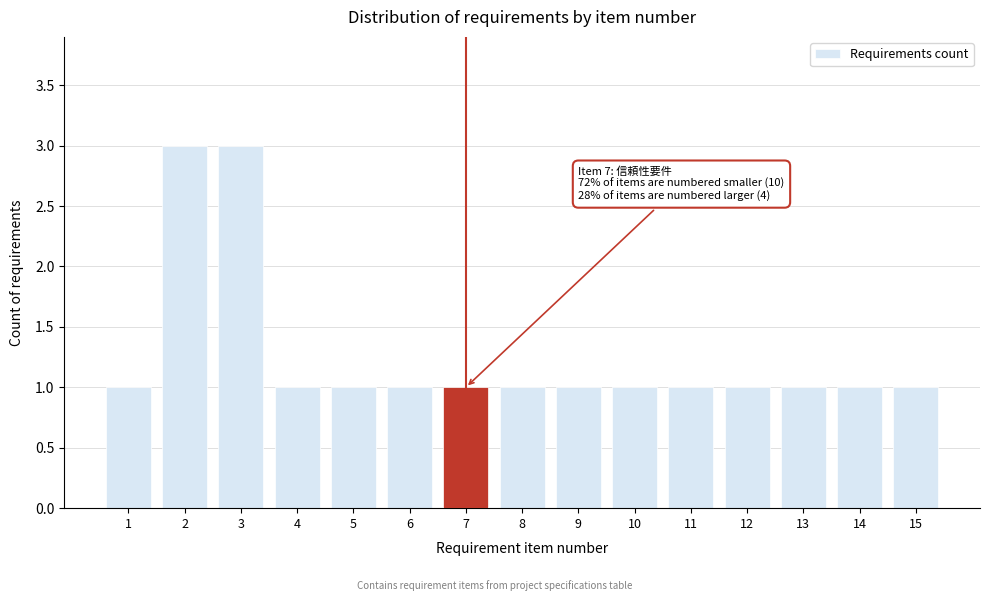

Reading left to right, transcribe all the data shown in this chart.

1	3	3	1	1	1	1	1	1	1	1	1	1	1	1